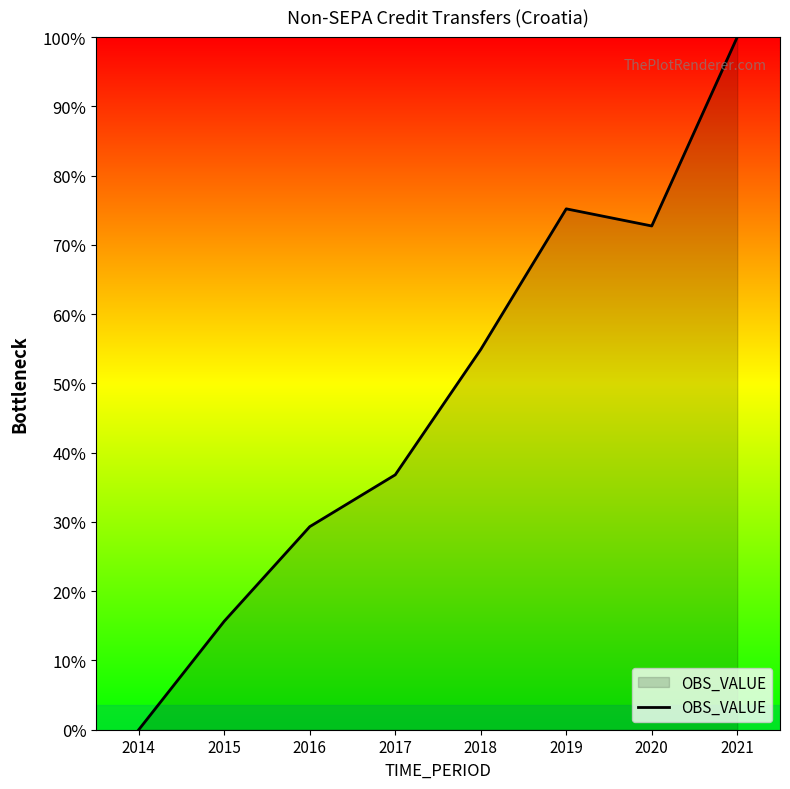

At which category does the chart reach its minimum across all series?

2014